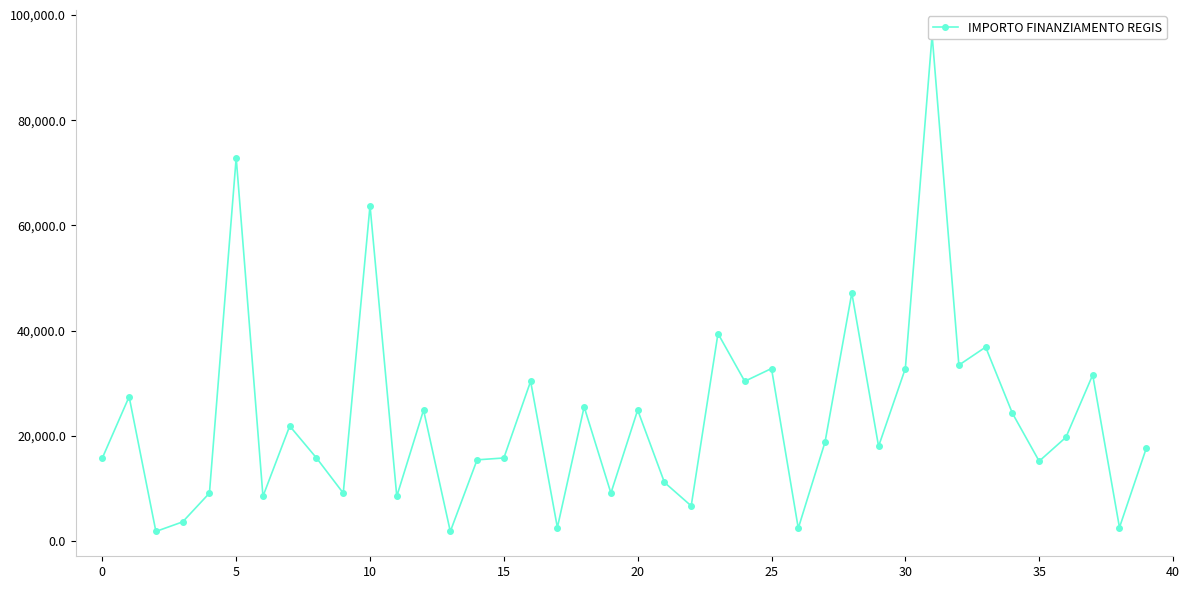

Reading left to right, transcribe all the data shown in this chart.

15782	27424	1821	3642	9105	72840	8498	21852	15782	9105	63735	8498	24887	1821	15426	15782	30350	2571	25494	9105	24887	11141	6677	39422	30350	32778	2428	18817	47135	17997	32778	96145	33423	36851	24280	15175	19711	31564	2571	17603